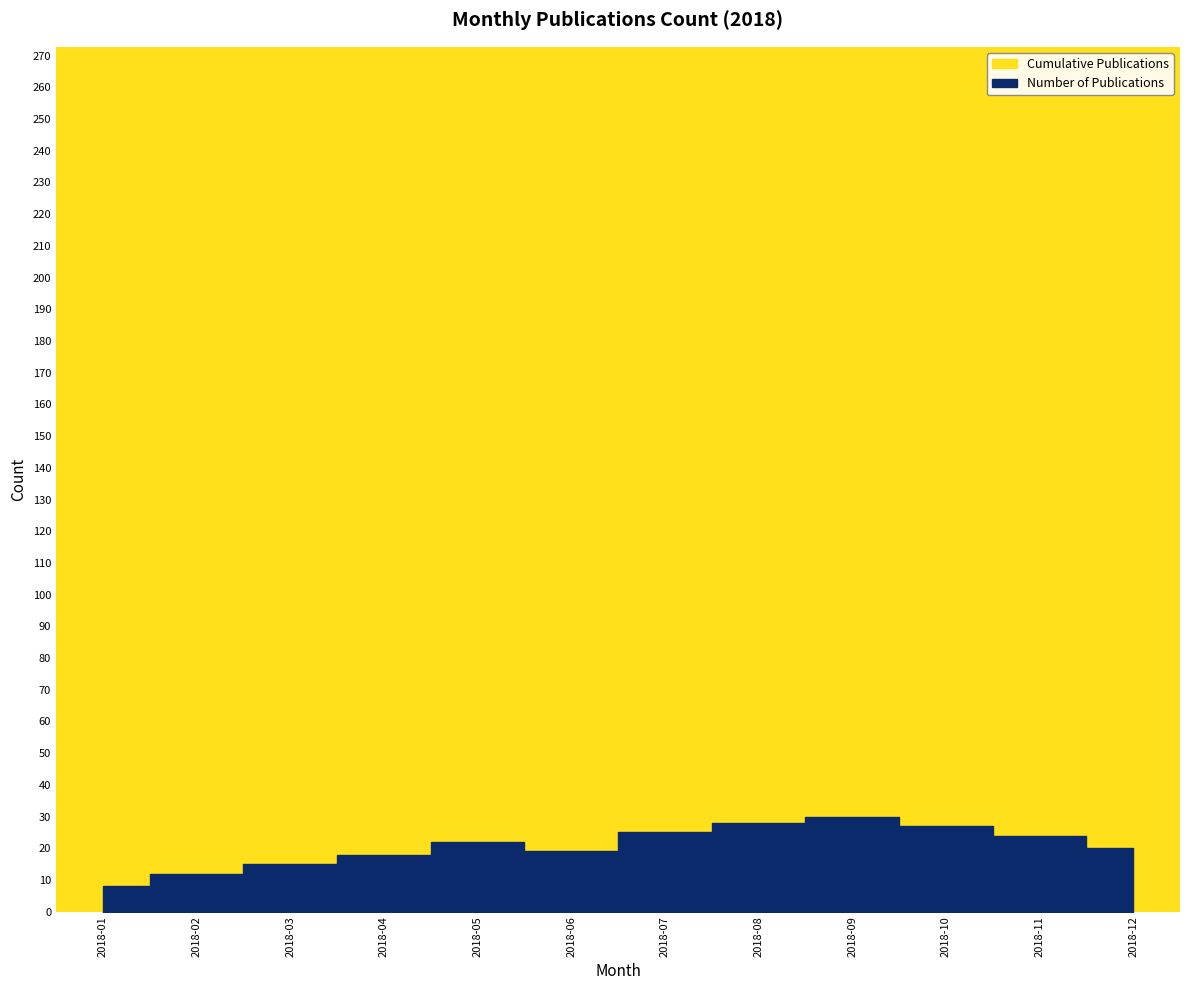

True or false: Number of Publications and Cumulative Publications cross at least once.

False